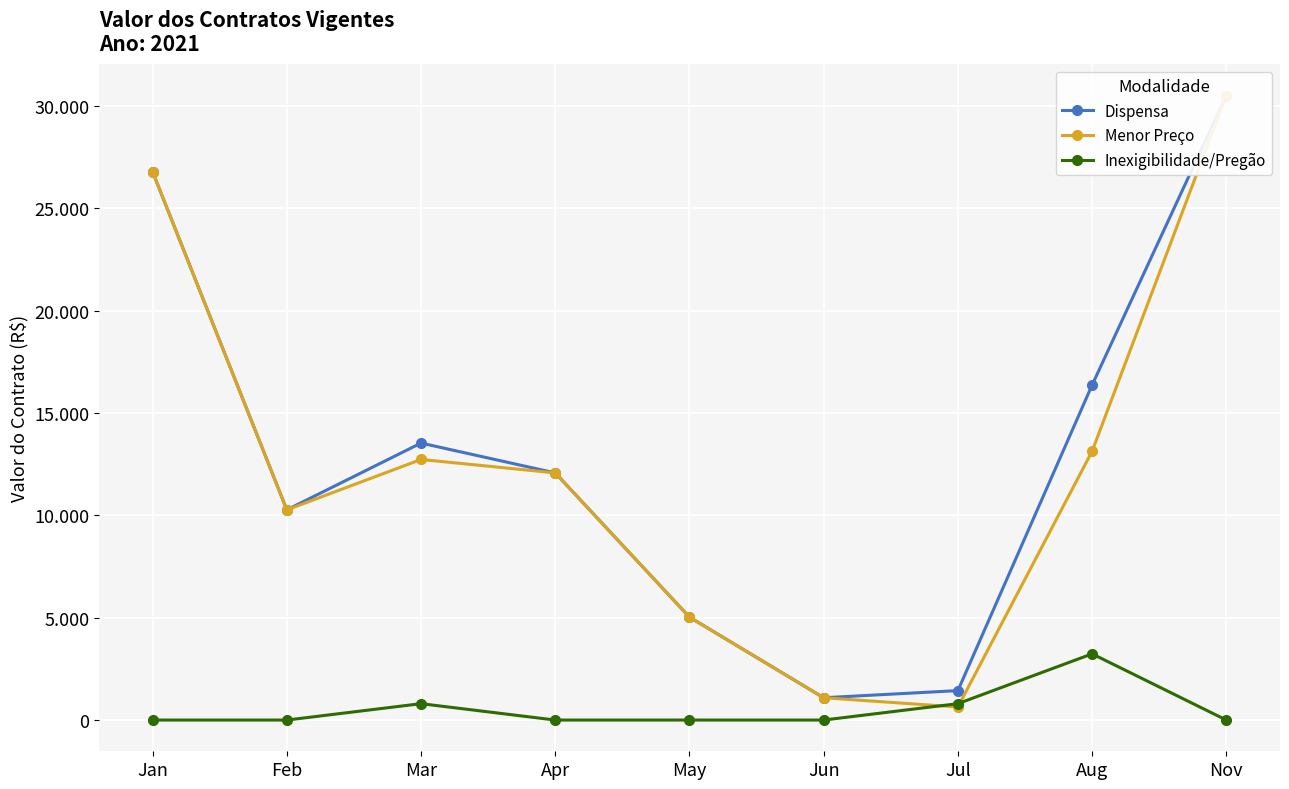

The Inexigibilidade/Pregão series shows 3233.3 at Aug. True or false?

True